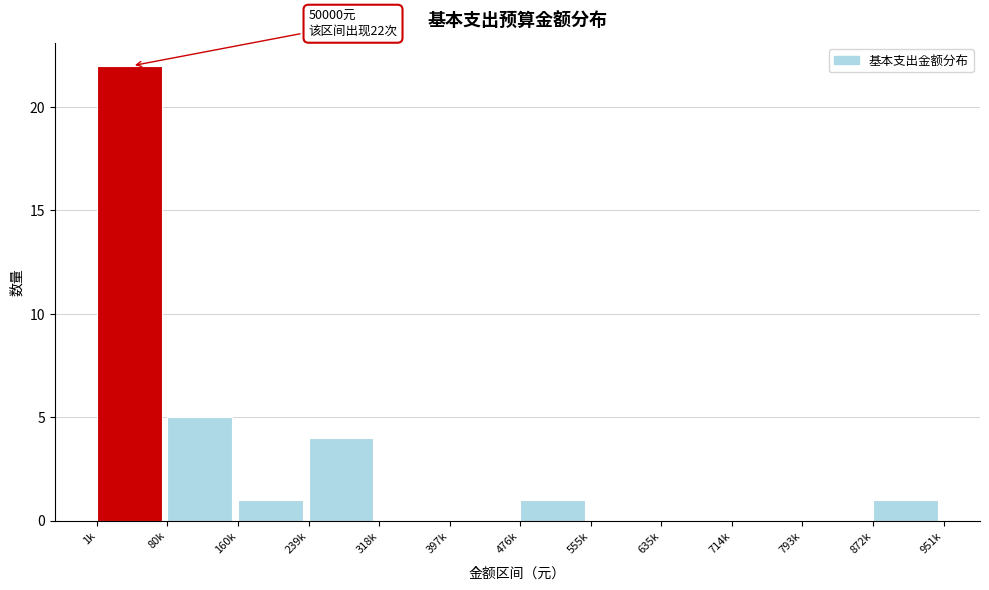

Reading left to right, what are all the values shown in this chart?

1k=22	80k=5	160k=1	239k=4	318k=0	397k=0	476k=1	555k=0	635k=0	714k=0	793k=0	872k=1